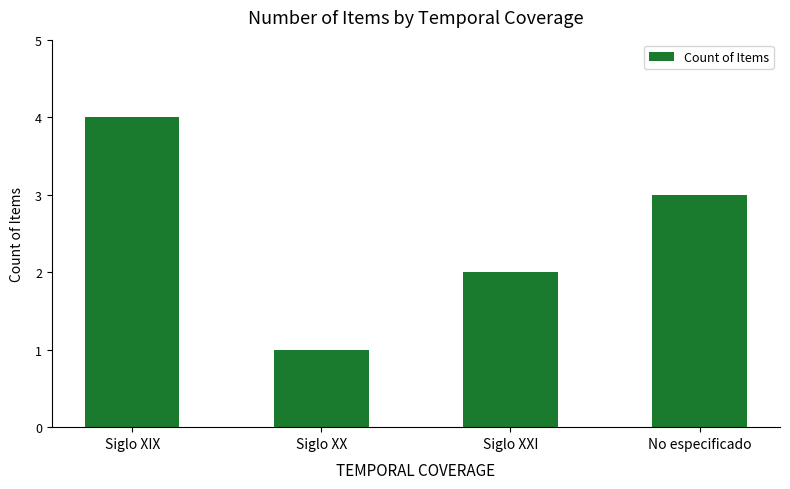

At which category does the chart reach its peak across all series?

Siglo XIX